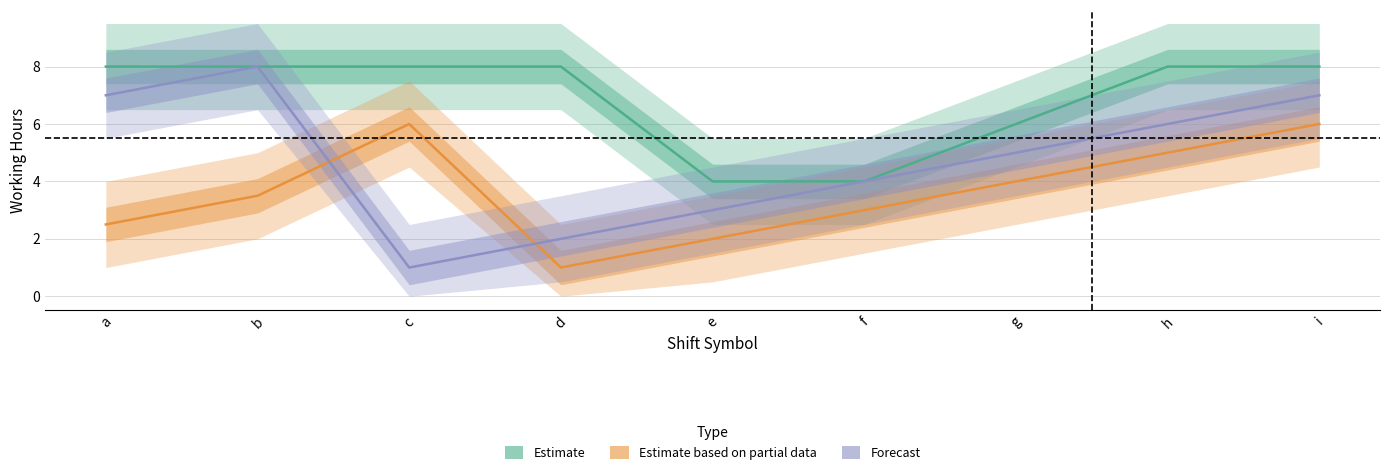

At which category does the chart reach its peak across all series?

b